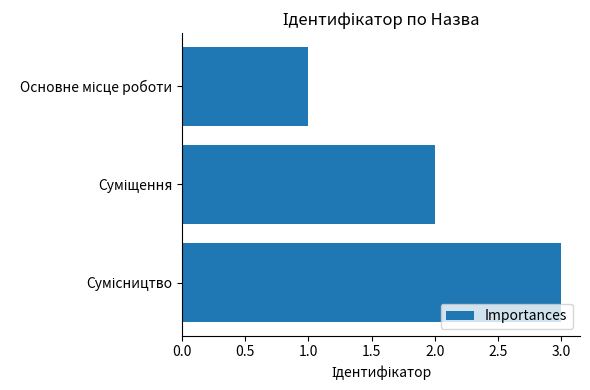

What is the maximum value shown in the chart?

3